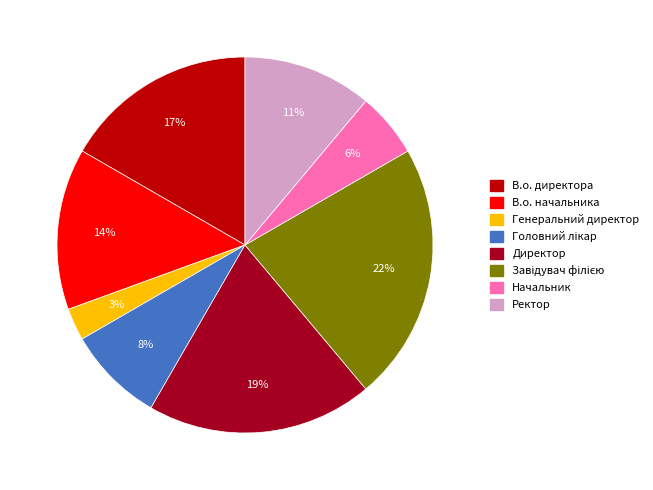

To the nearest percent, what percentage of the pie is Начальник?

6%